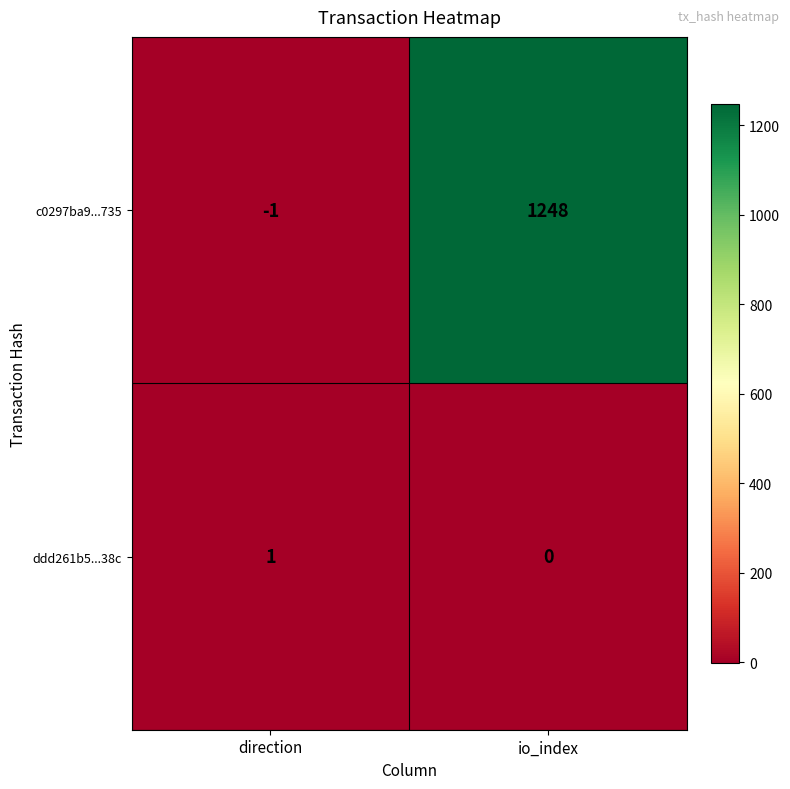

At how many categories does at least one series exceed 152?

1